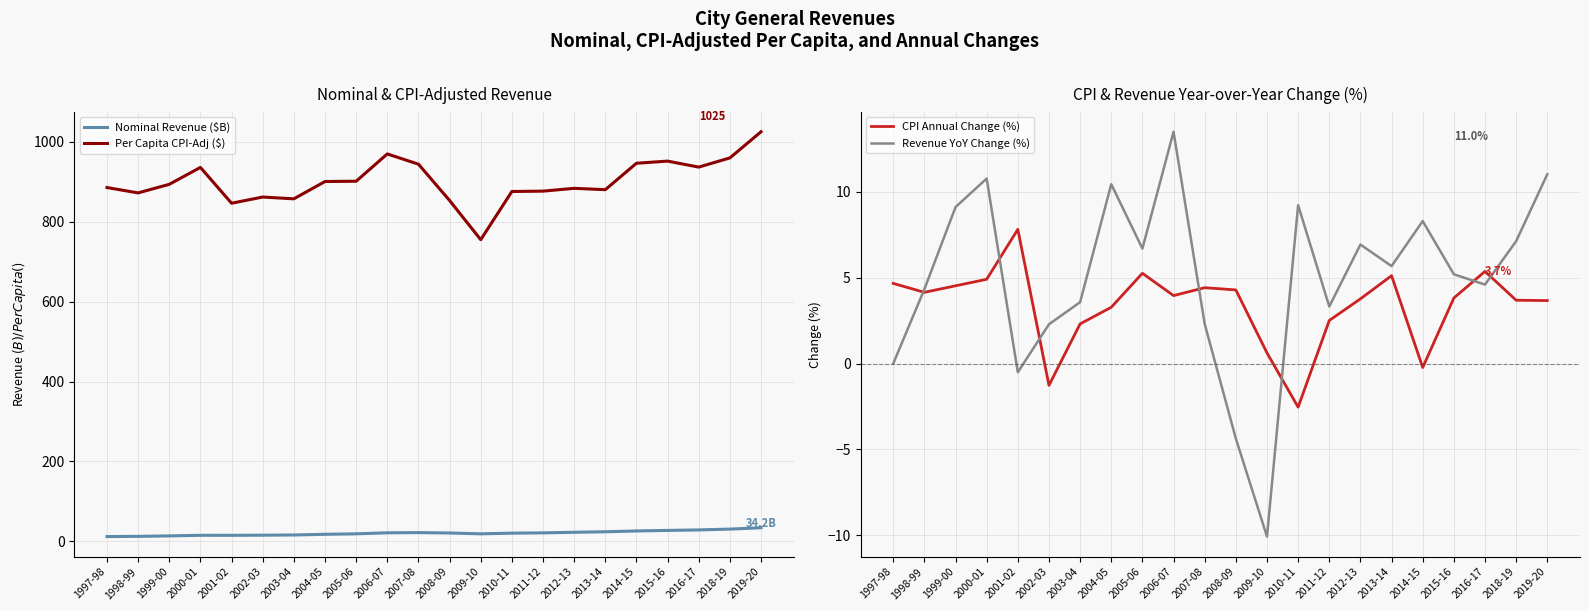

Is this an area chart (filled region under the line)?

No